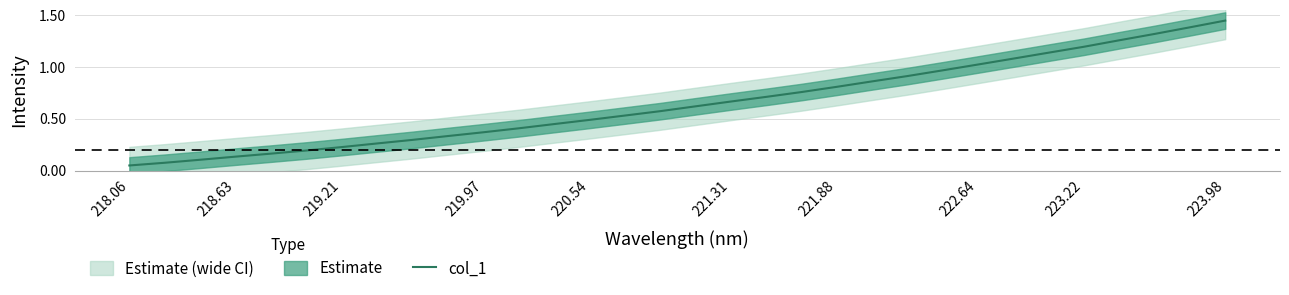

Reading right to left, extract all data points from this chart.

1.4	1.4	1.3	1.3	1.2	1.1	1.1	1.0	1.0	0.9	0.9	0.8	0.8	0.7	0.7	0.6	0.6	0.5	0.5	0.4	0.4	0.4	0.3	0.3	0.3	0.2	0.2	0.2	0.1	0.1	0.1	0.1